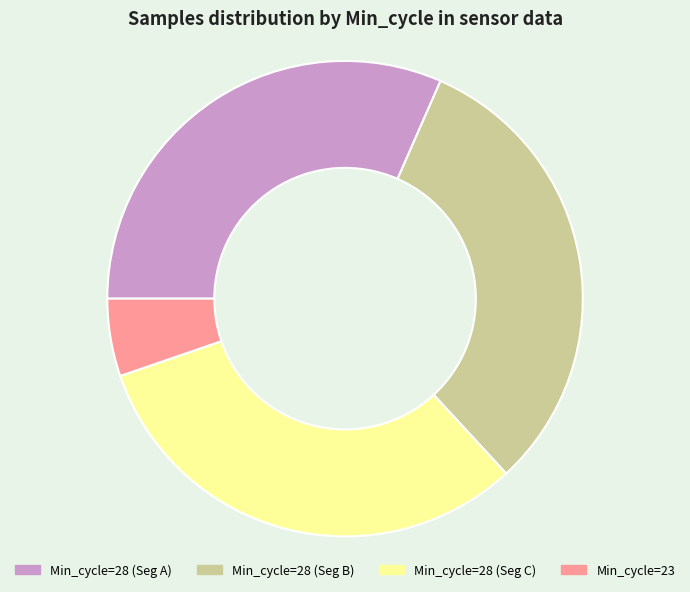

Is there a majority slice in this chart?

No